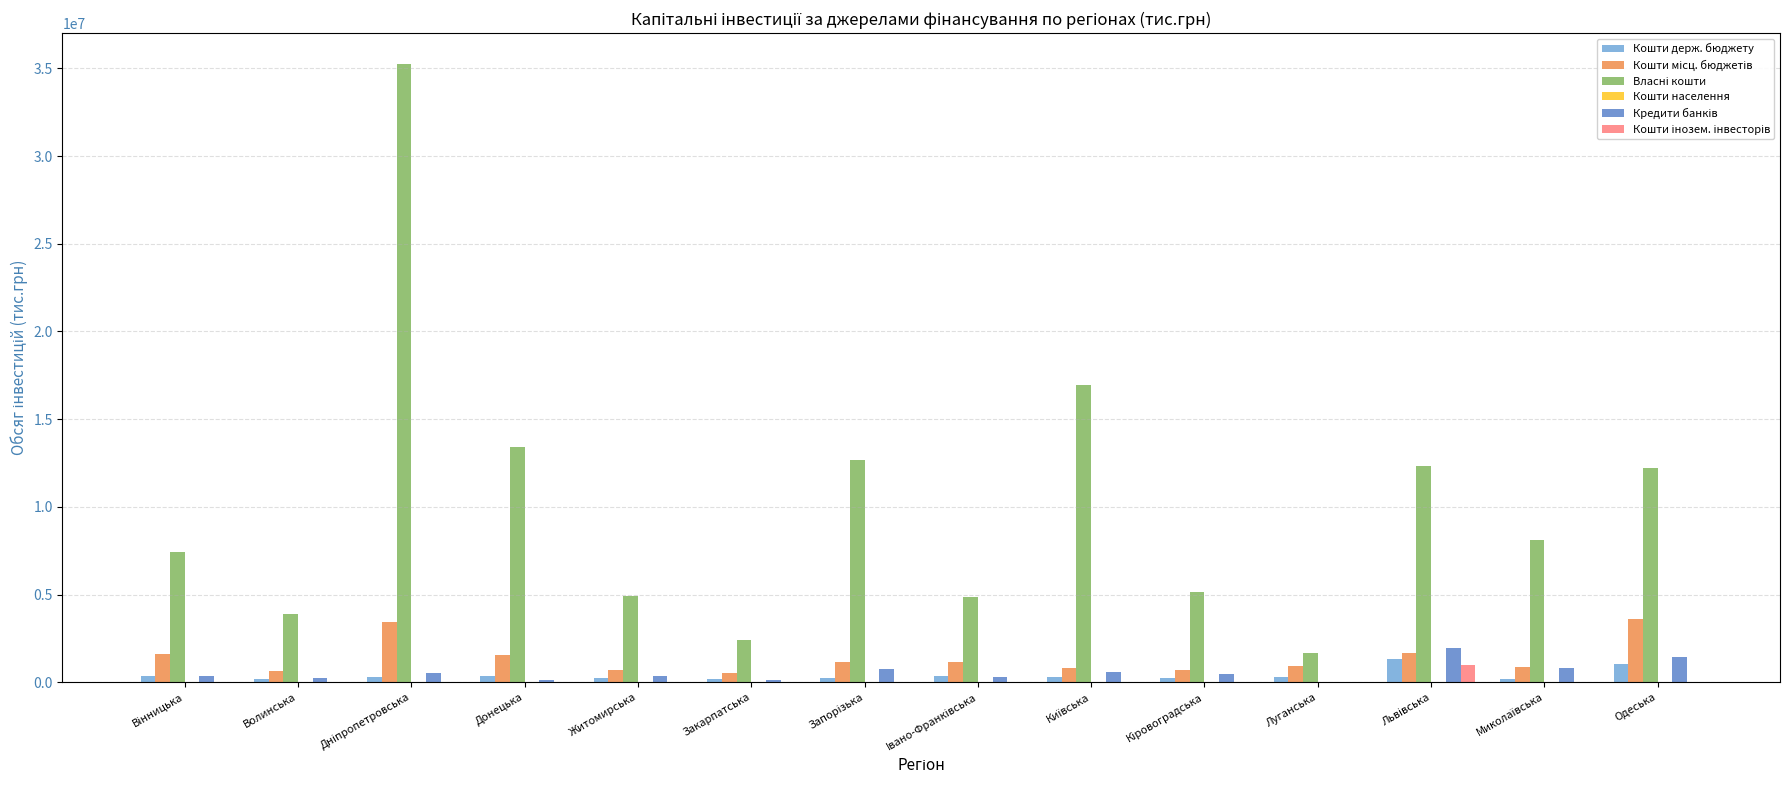

What is the maximum value shown in the chart?

35241132